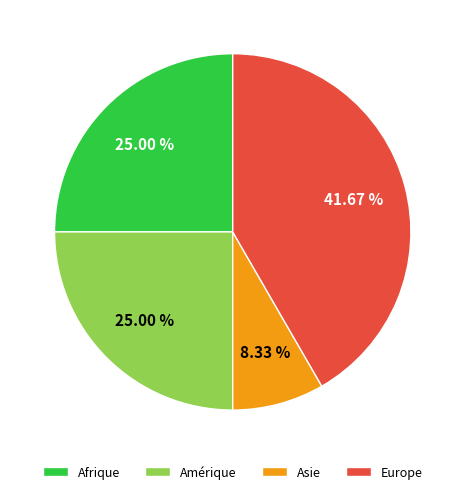

Approximately how many times larger is the value at Europe compared to Amérique?

1.7